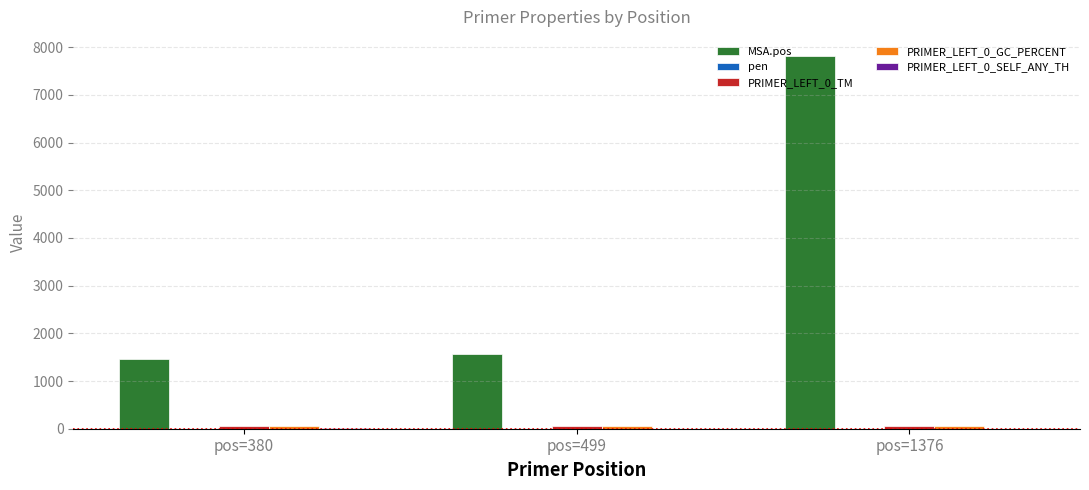

How many data points does each series have?

3